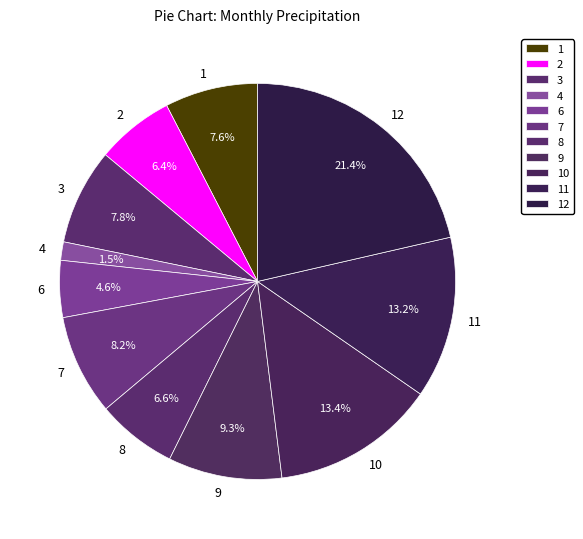

Is there a majority slice in this chart?

No